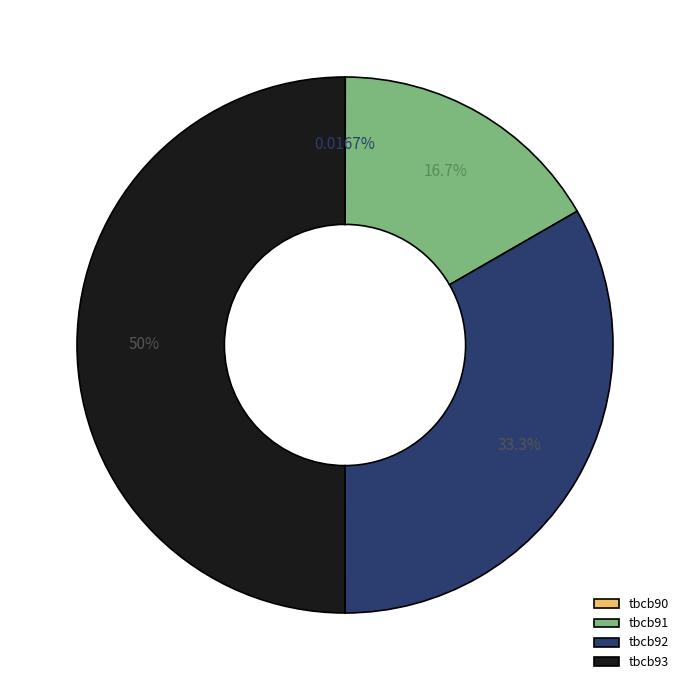

Between tbcb91 and tbcb93, which is larger?

tbcb93